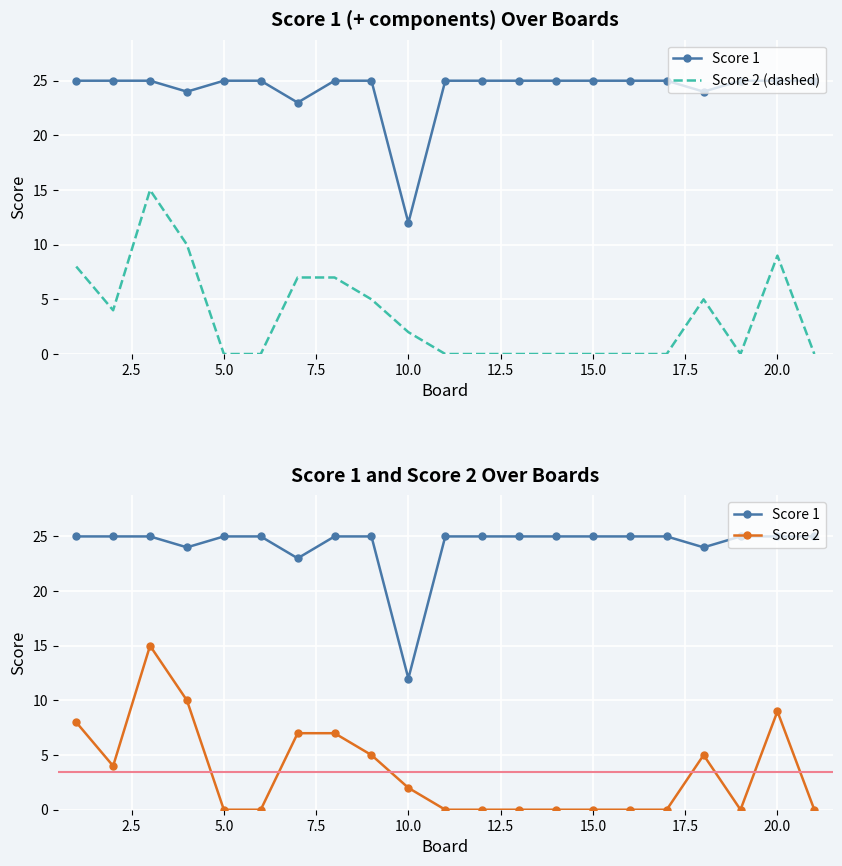

List the series in order of their peak value, highest first.

Score 1, Score 2 (dashed), Score 2